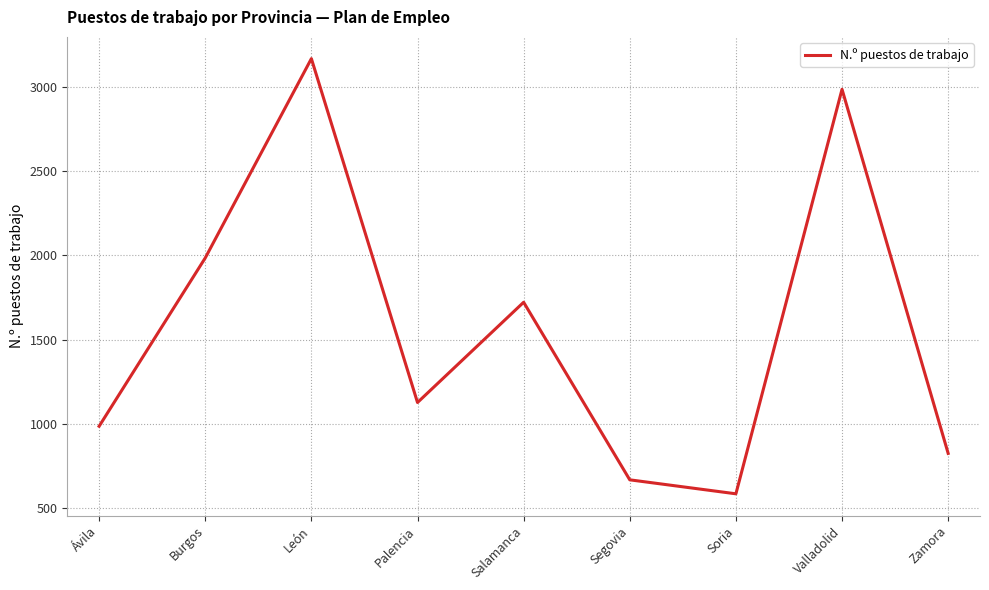

Reading right to left, extract all data points from this chart.

Zamora=825	Valladolid=2986	Soria=585	Segovia=668	Salamanca=1722	Palencia=1127	León=3168	Burgos=1985	Ávila=986